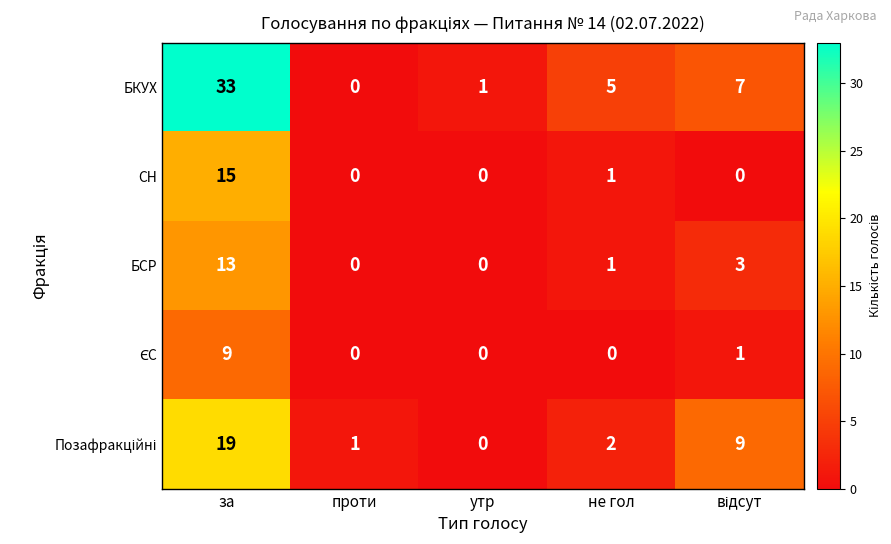

True or false: БКУХ has a value of 5 at не гол.

True